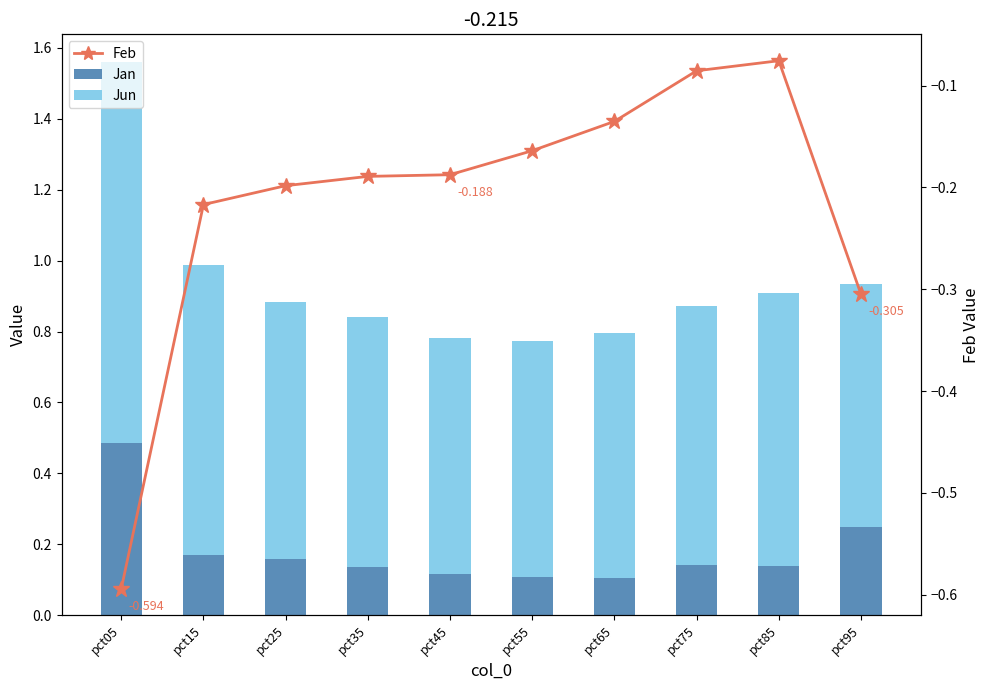

Reading right to left, transcribe all the data shown in this chart.

Jan: 0.2	0.1	0.1	0.1	0.1	0.1	0.1	0.2	0.2	0.5
Jun: 0.7	0.8	0.7	0.7	0.7	0.7	0.7	0.7	0.8	1.1
Feb: -0.3	-0.1	-0.1	-0.1	-0.2	-0.2	-0.2	-0.2	-0.2	-0.6